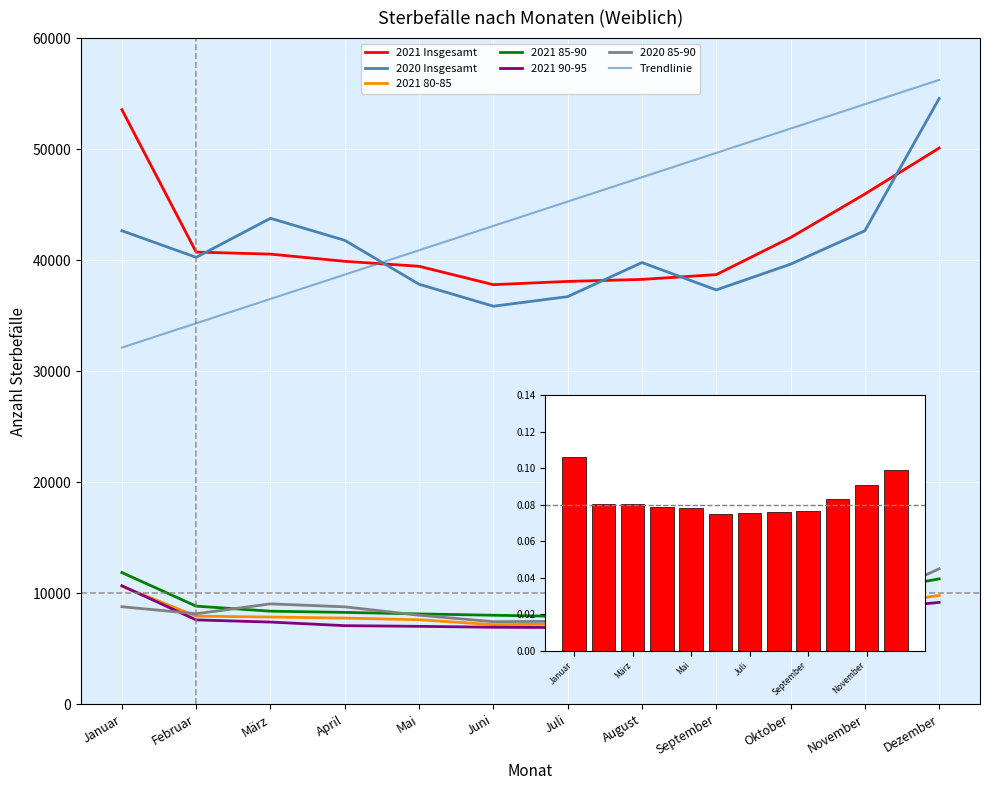

Where is 2020 85-90 nearest to the value 9815?

November